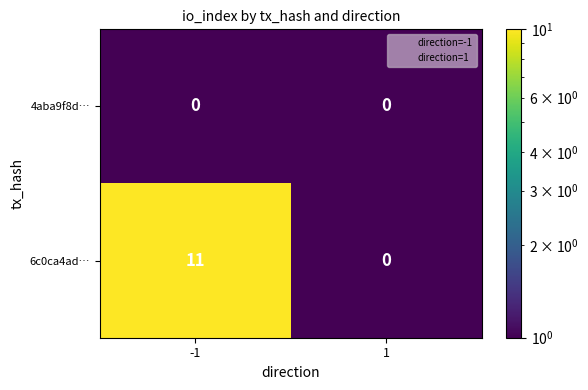

Which series has the largest range (max minus min)?

6c0ca4ad…